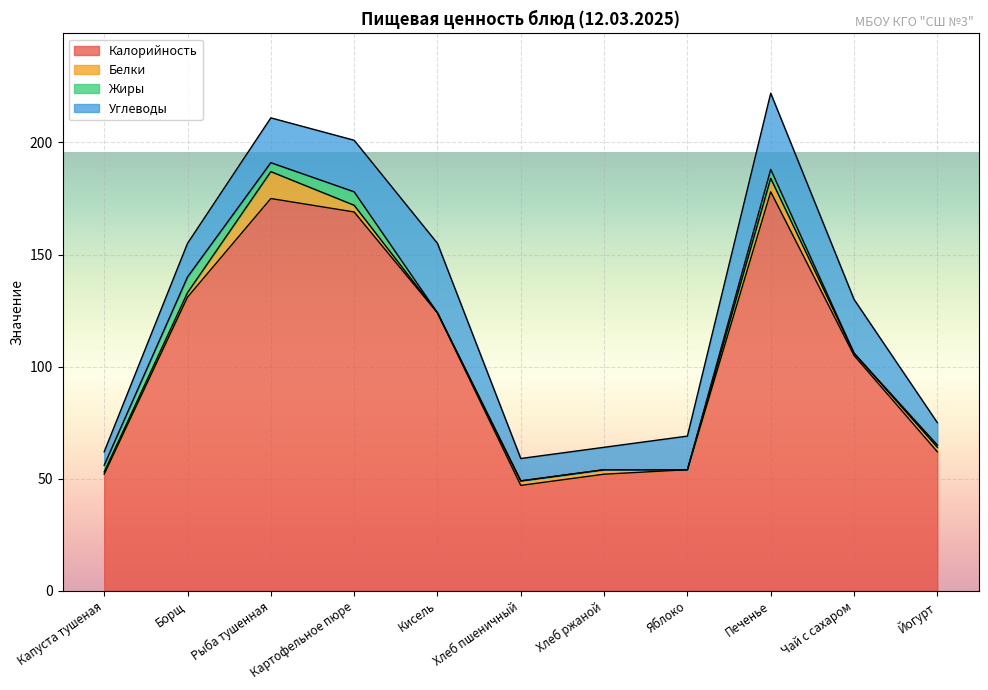

Count the number of categories in the chart.

11